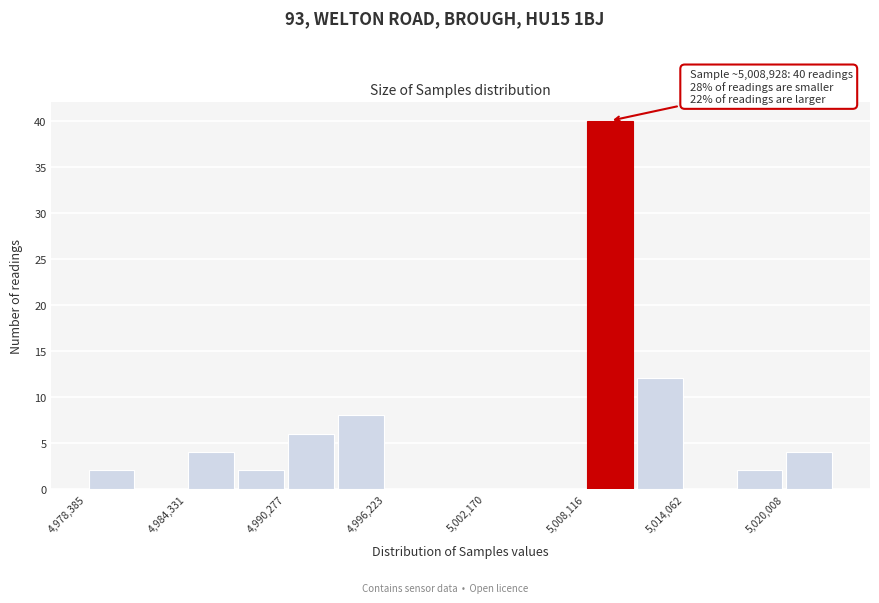

Around what value on the x-axis is the tallest bar? Give the approximate position of its centre, as read against the axis.

5010000